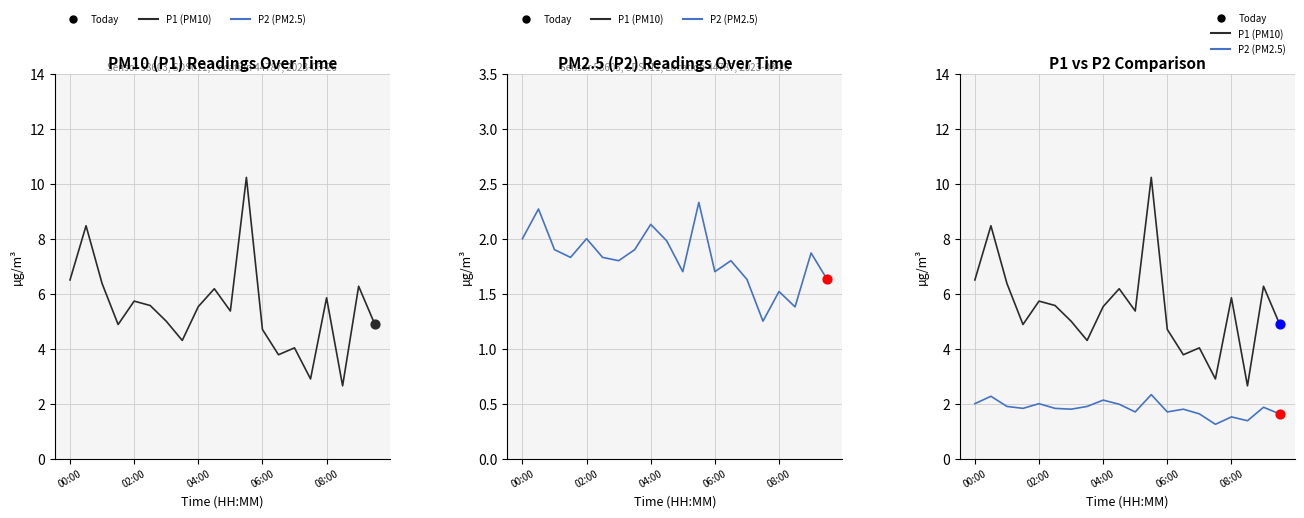

At how many categories does at least one series exceed 4?

17